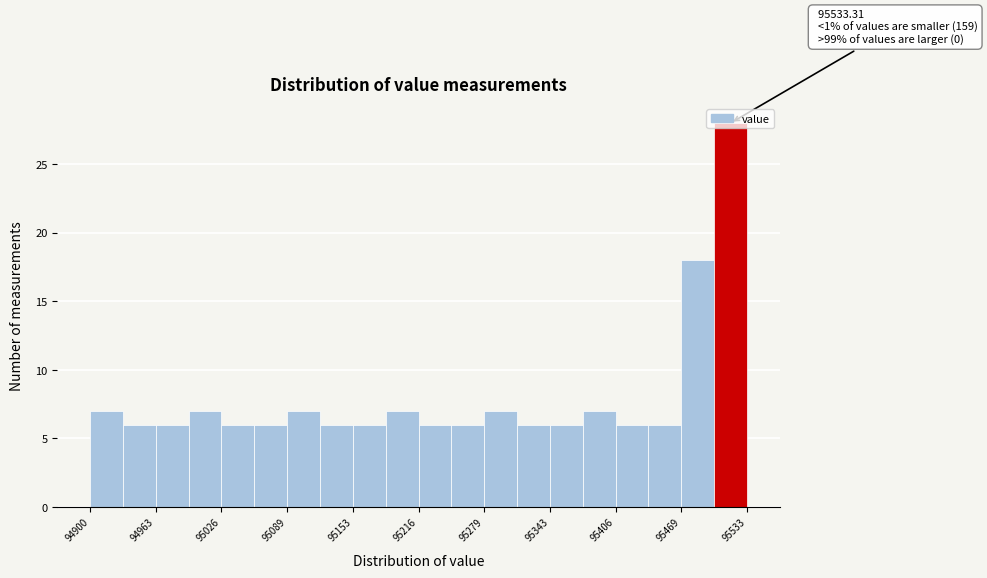

Around what value on the x-axis is the tallest bar? Give the approximate position of its centre, as read against the axis.

95520